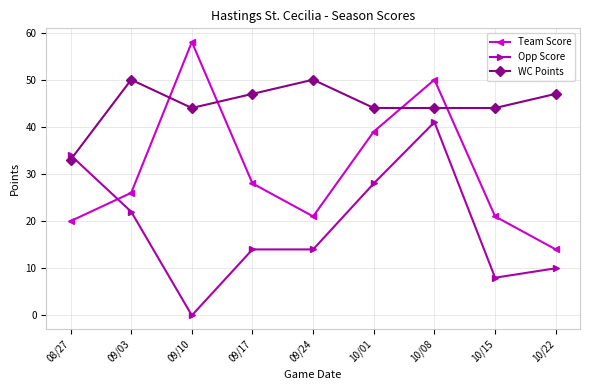

What is the maximum value shown in the chart?

58